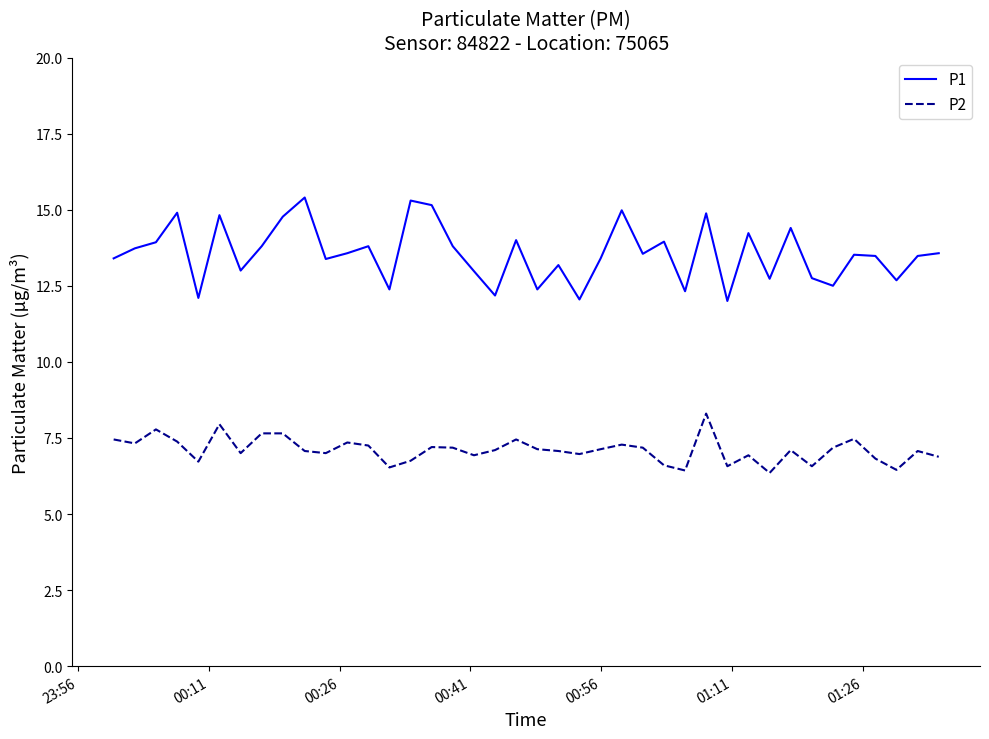

Does the chart display data point markers on the line(s)?

No